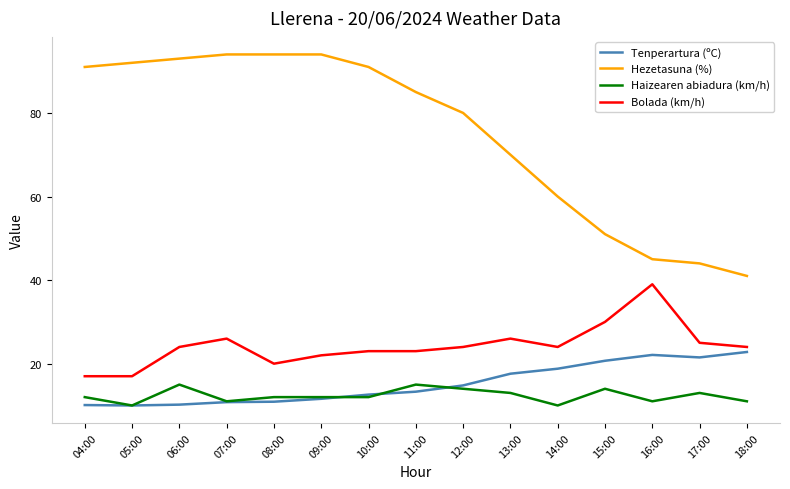

At how many categories does at least one series exceed 78?

9